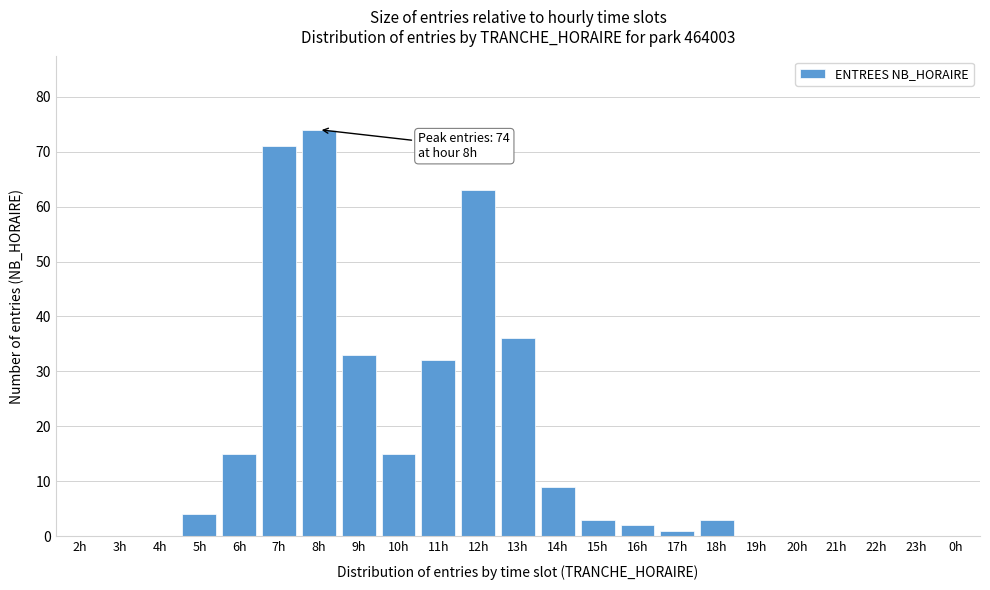

Reading left to right, list all the values displayed in this chart.

2h=0	3h=0	4h=0	5h=4	6h=15	7h=71	8h=74	9h=33	10h=15	11h=32	12h=63	13h=36	14h=9	15h=3	16h=2	17h=1	18h=3	19h=0	20h=0	21h=0	22h=0	23h=0	0h=0